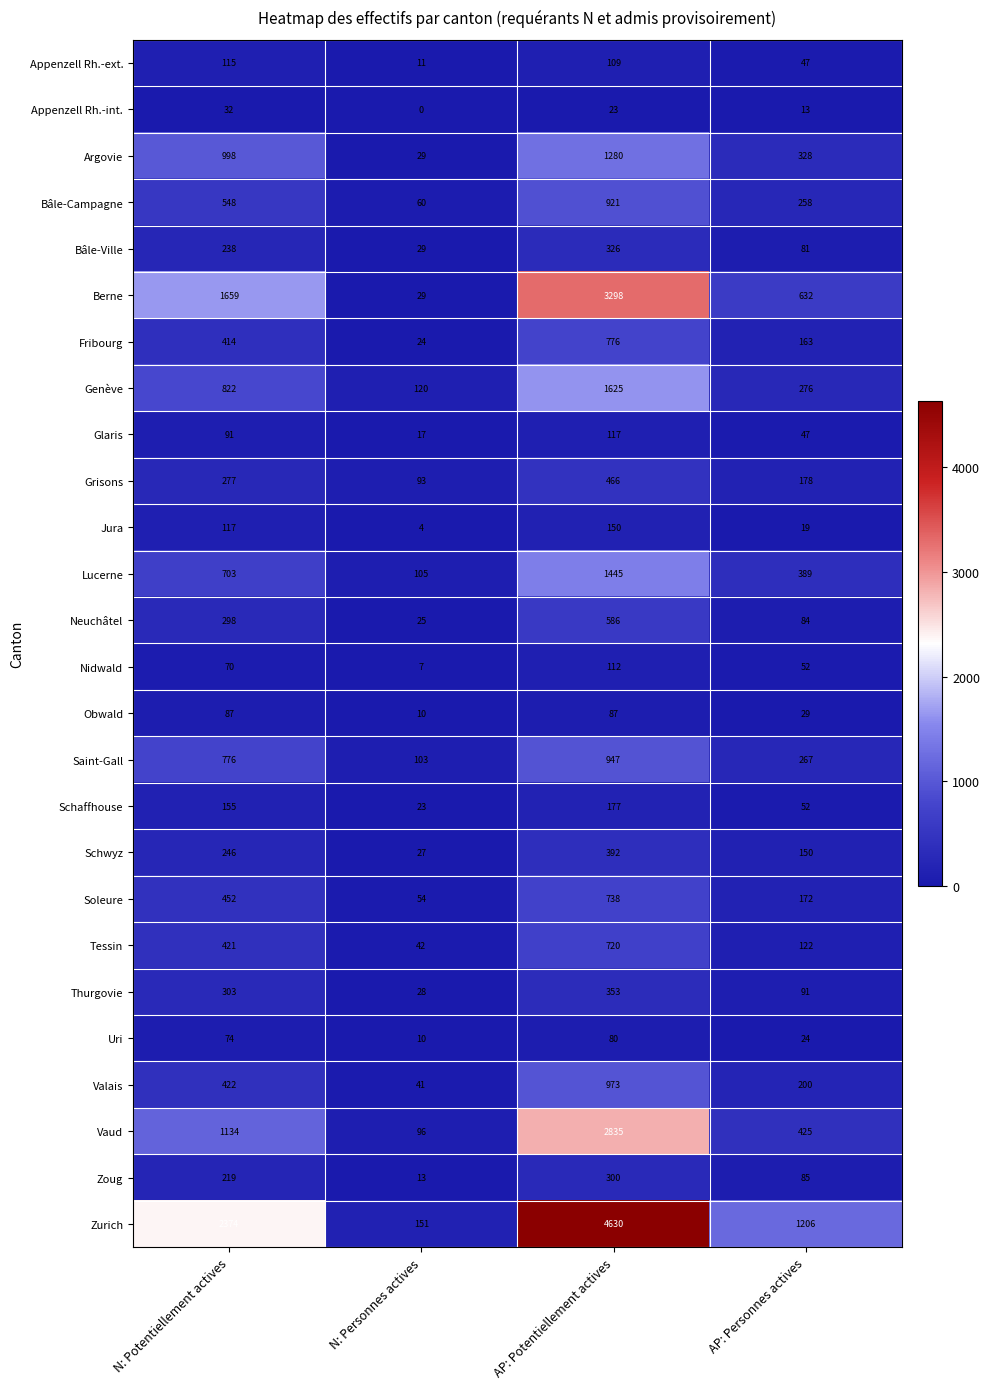

What is the difference between the second highest and minimum values in the Thurgovie series?

275